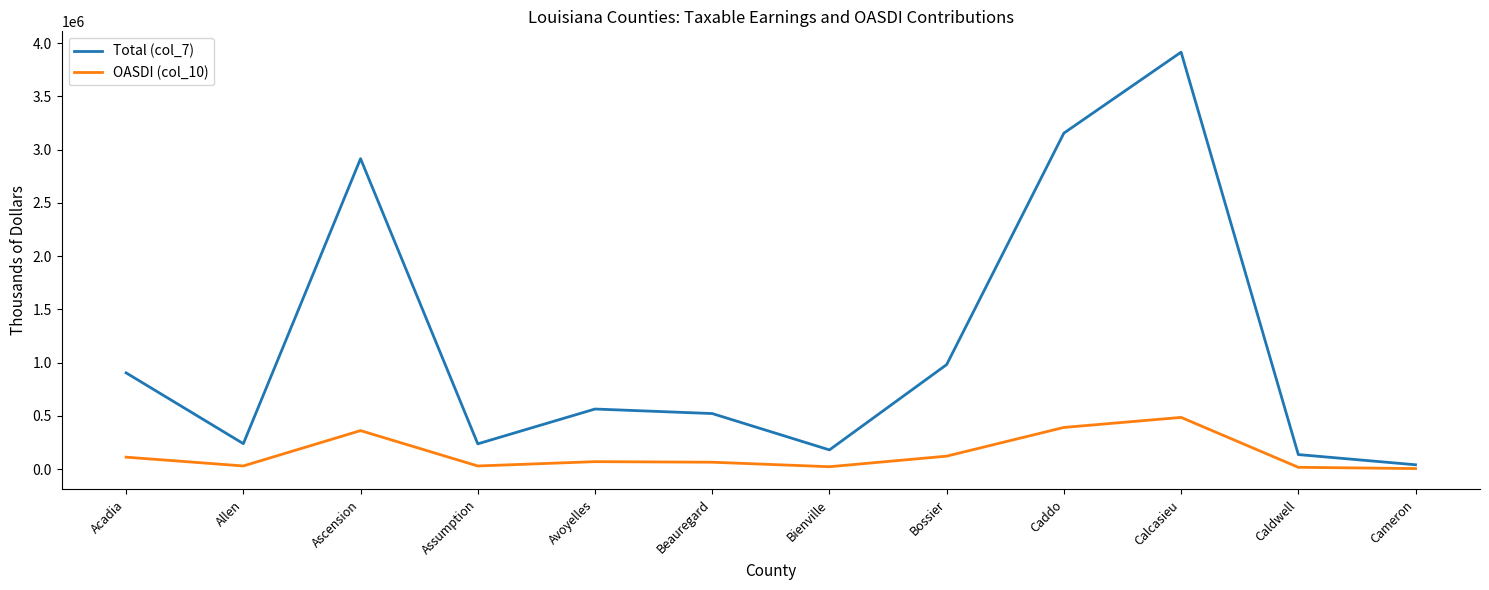

True or false: OASDI (col_10) has a value of 16928 at Caldwell.

True